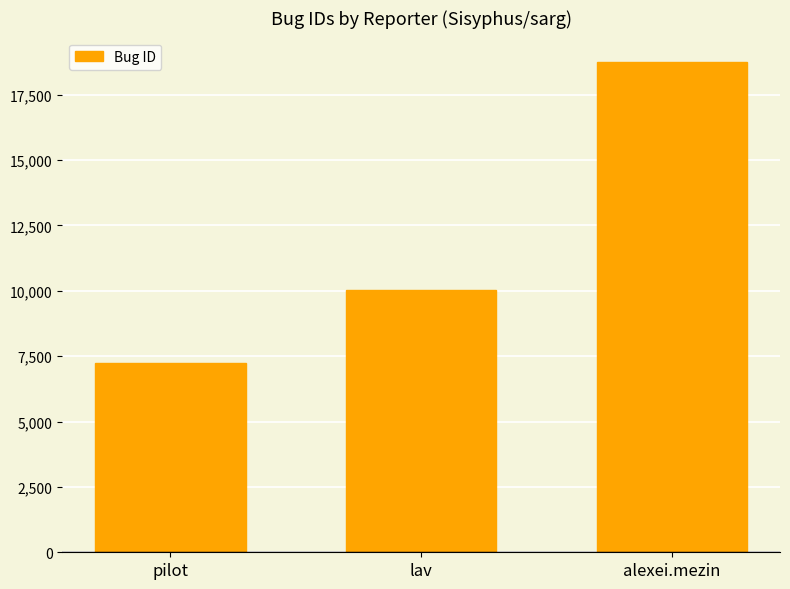

What is the difference between the maximum and minimum values?

11509